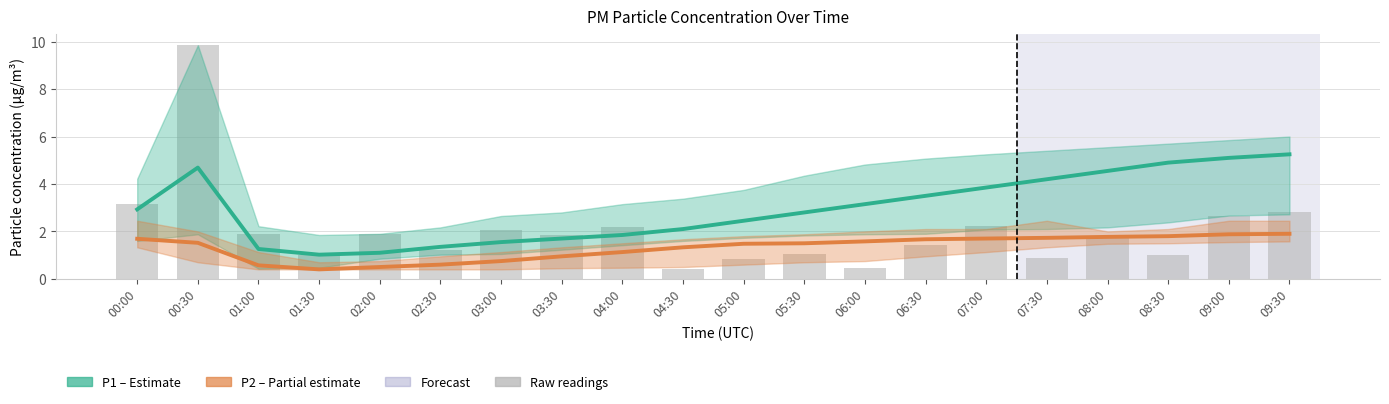

What is the label of the 3rd bar from the right?

08:30